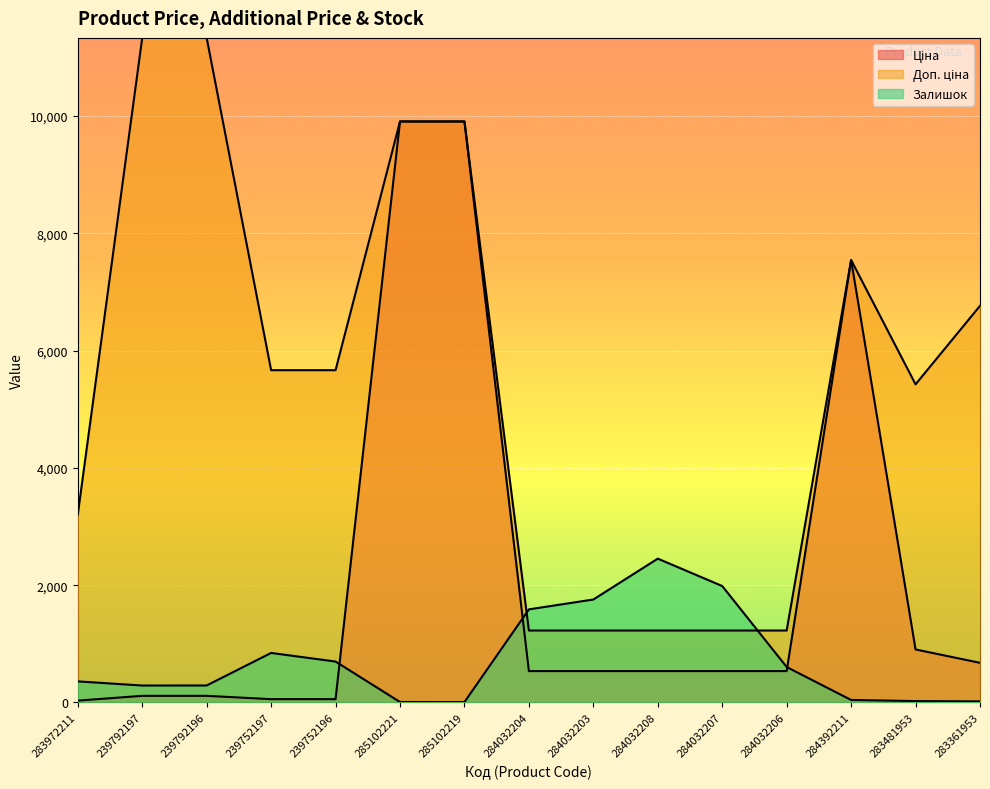

True or false: Залишок has more than 2 points higher than both neighbors.

False